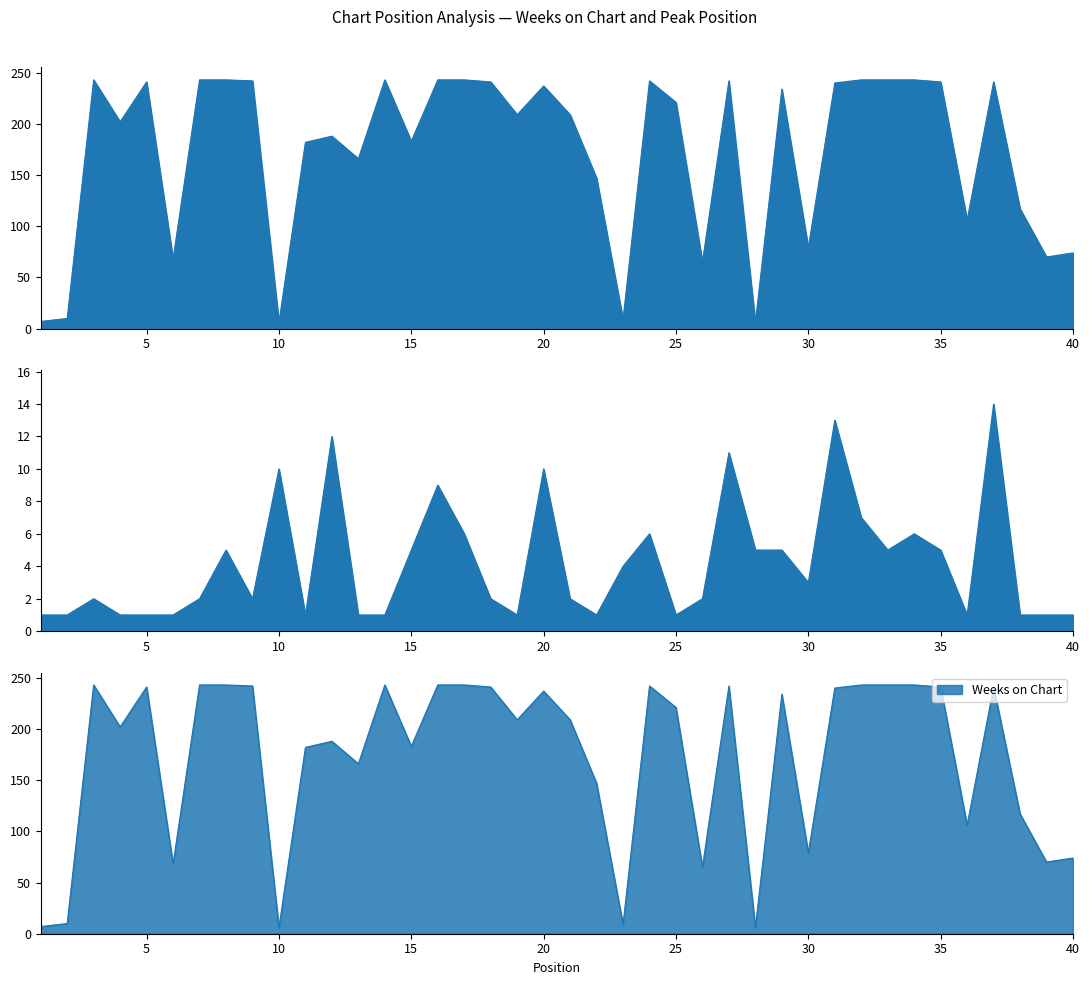

Which series has the largest total across all categories?

Weeks on Chart